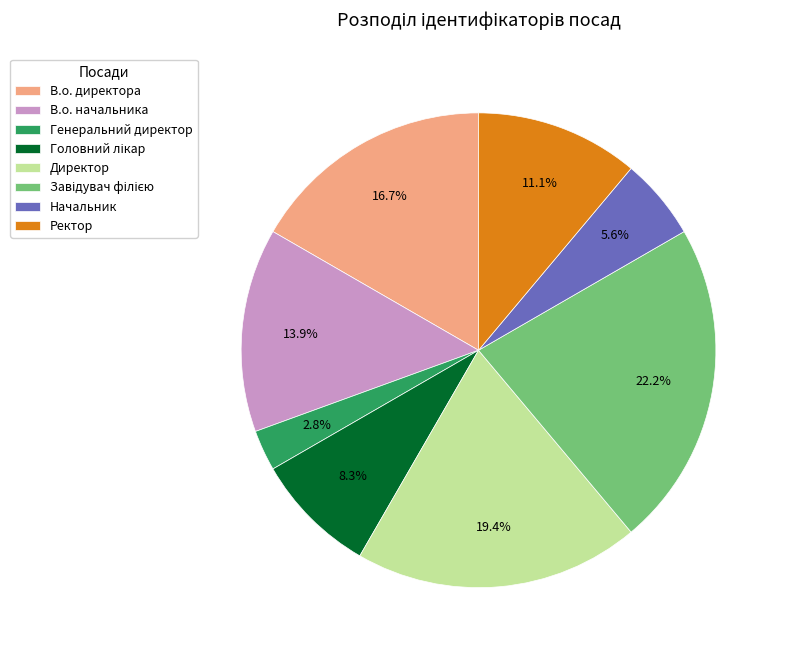

How many slices are in this pie chart?

8